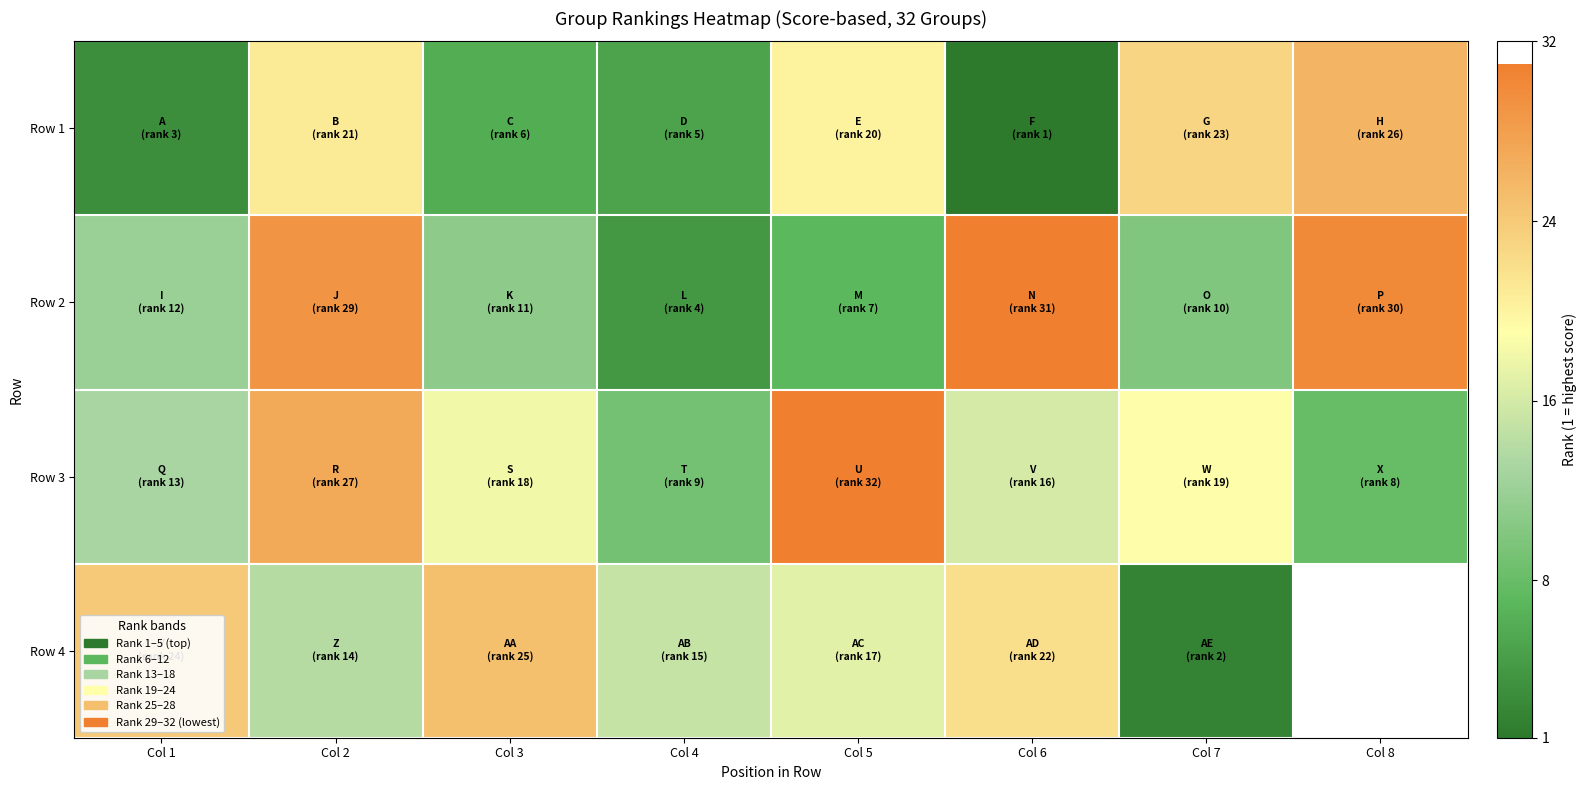

At which category is the sum across all series the highest?

Col 2